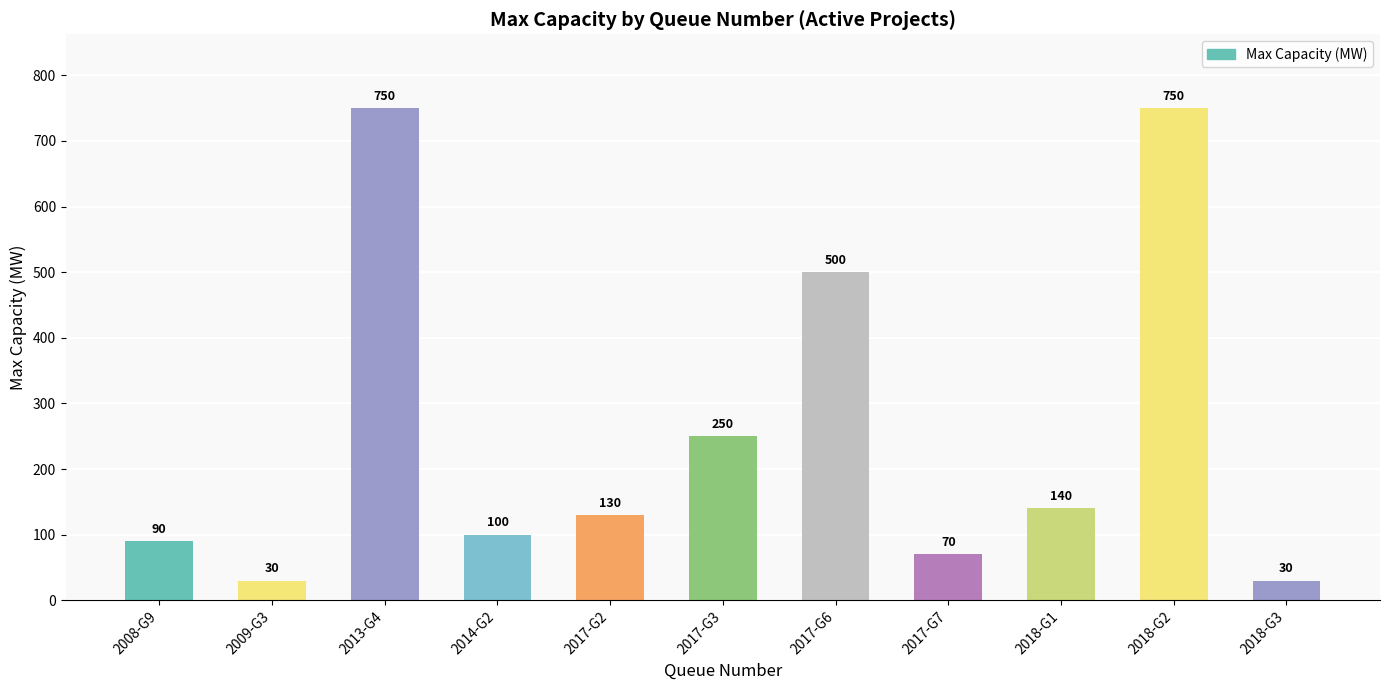

Approximately how many times larger is the value at 2017-G2 compared to 2017-G3?

0.5